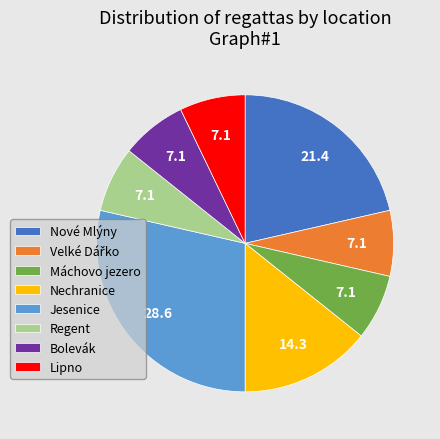

Is Nové Mlýny the majority of the pie?

No